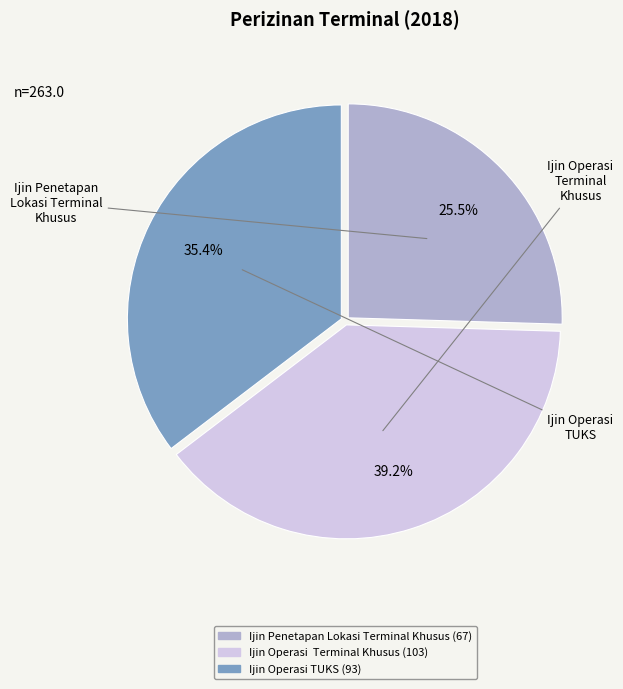

How much of the chart is everything except Ijin Penetapan Lokasi Terminal Khusus?

74.5%